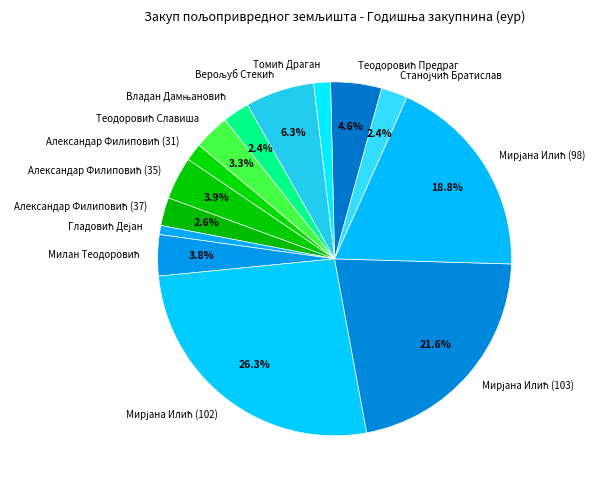

Does any single category account for the majority?

No